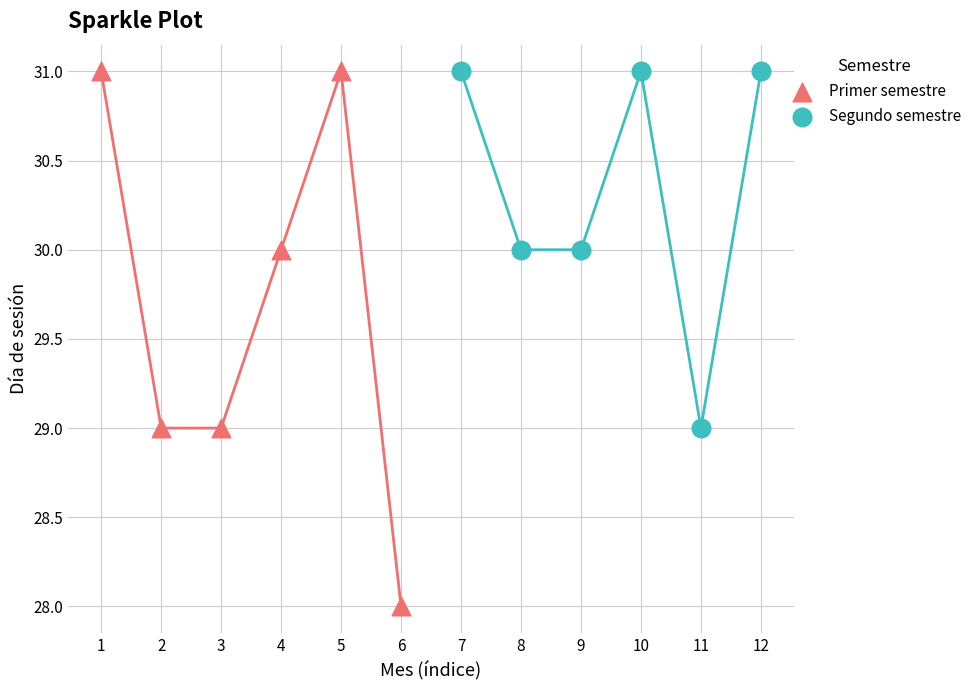

Which series reaches the minimum Y coordinate?

Primer semestre